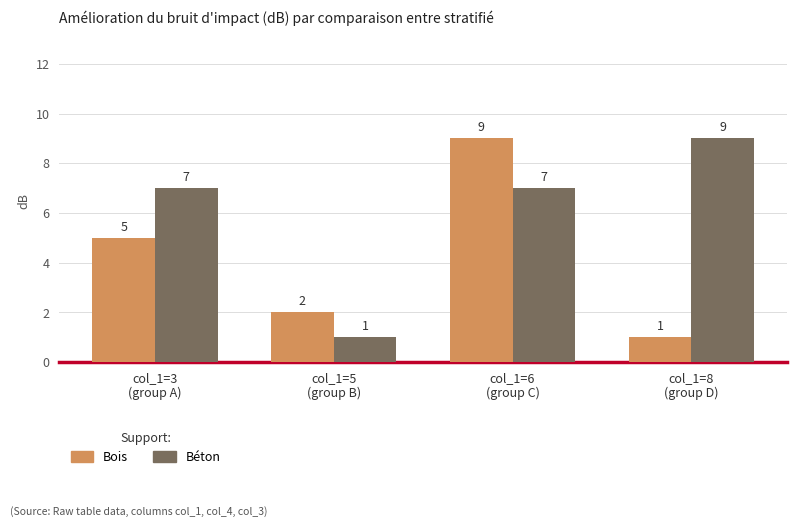

What is the value of the Béton bar at the 1st from the left?

7